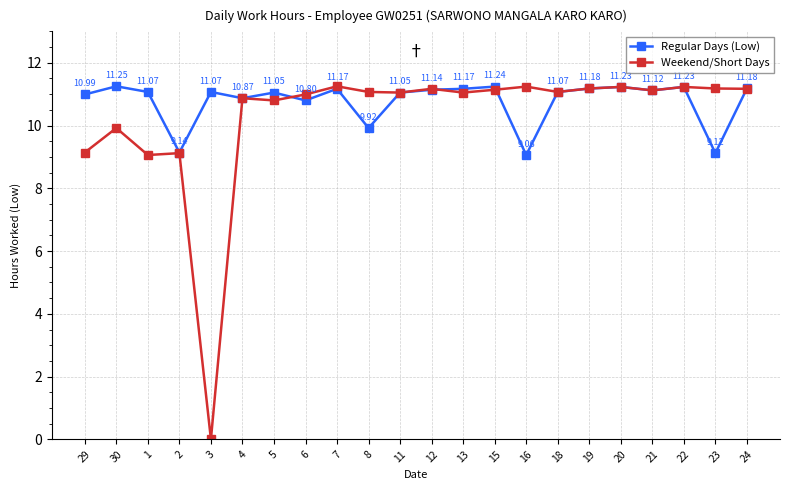

What position from the left is 22?

20